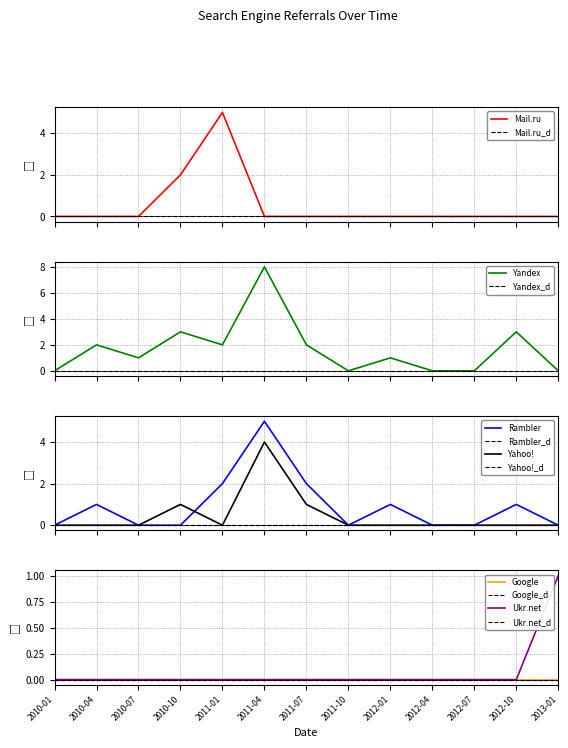

Is this an area chart (filled region under the line)?

No